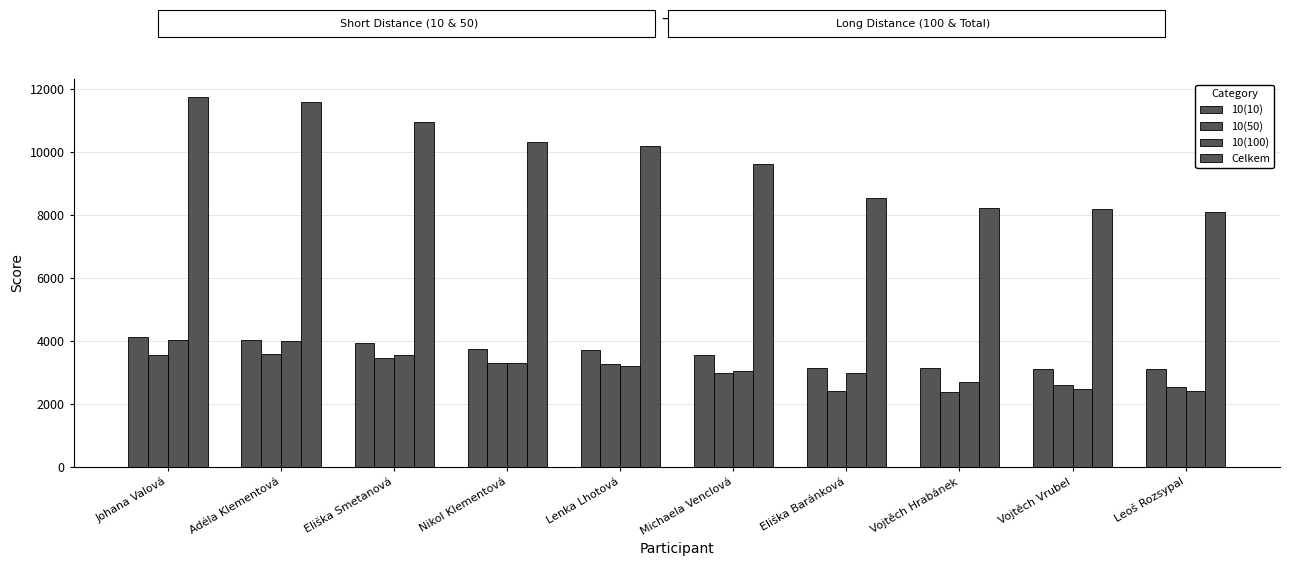

How many bars are there in total?

40